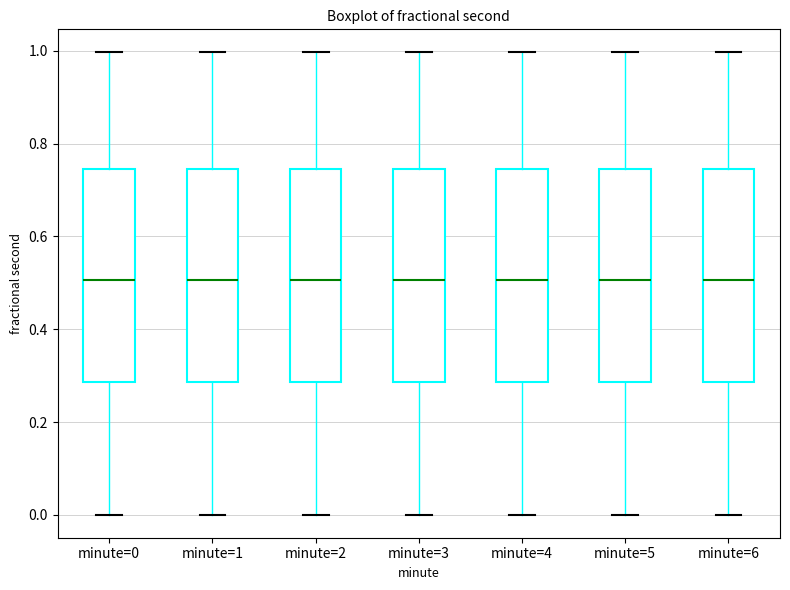

Reading left to right, read every box against the y-axis: the position of its median line, the range the box covers, and the ends of its whiskers. The values are not printed on the chart, so give them approximately, as read against the axis.

minute=0: median 0.50, box 0.28 to 0.74, whiskers 0.00 to 1.00
minute=1: median 0.50, box 0.28 to 0.74, whiskers 0.00 to 1.00
minute=2: median 0.50, box 0.28 to 0.74, whiskers 0.00 to 1.00
minute=3: median 0.50, box 0.28 to 0.74, whiskers 0.00 to 1.00
minute=4: median 0.50, box 0.28 to 0.74, whiskers 0.00 to 1.00
minute=5: median 0.50, box 0.28 to 0.74, whiskers 0.00 to 1.00
minute=6: median 0.50, box 0.28 to 0.74, whiskers 0.00 to 1.00